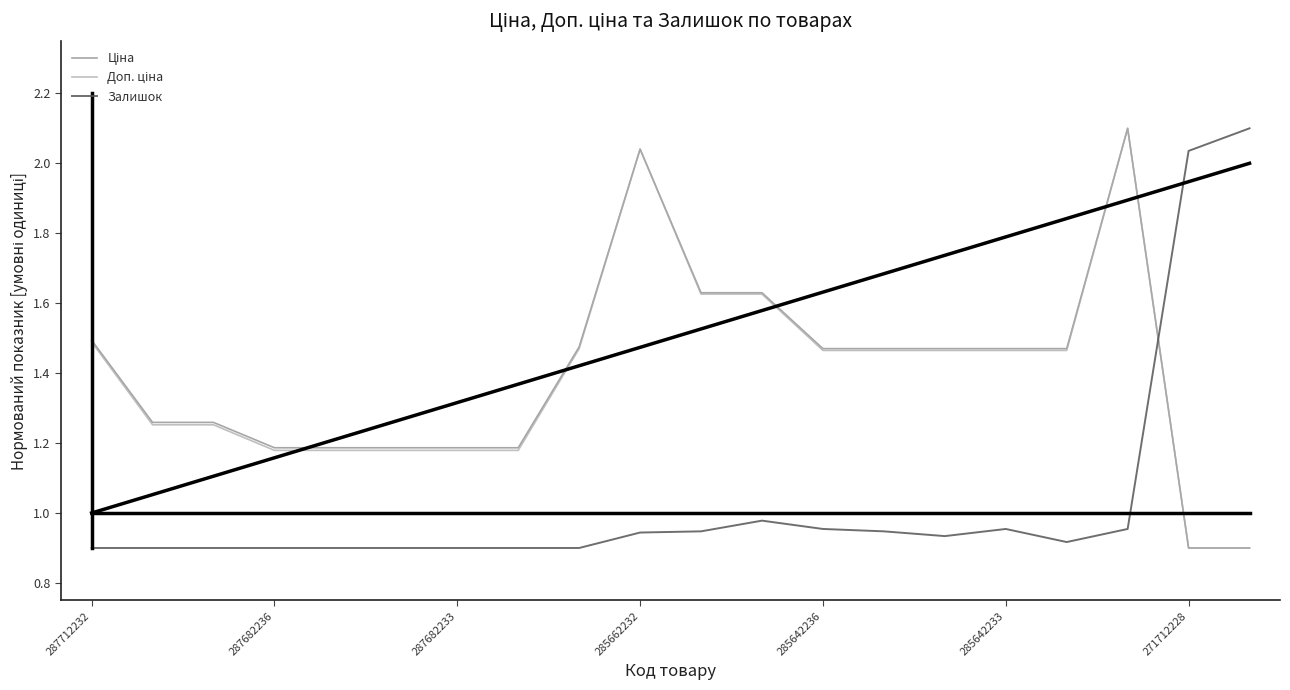

What is the highest value of the Залишок series?

2.1